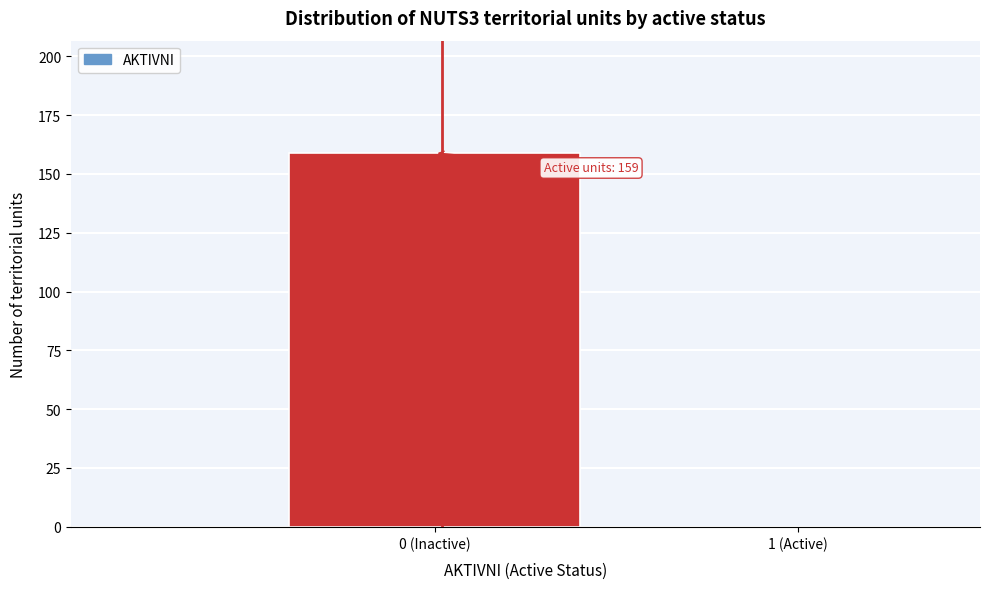

Reading left to right, extract all data points from this chart.

0 (Inactive)=159	1 (Active)=0